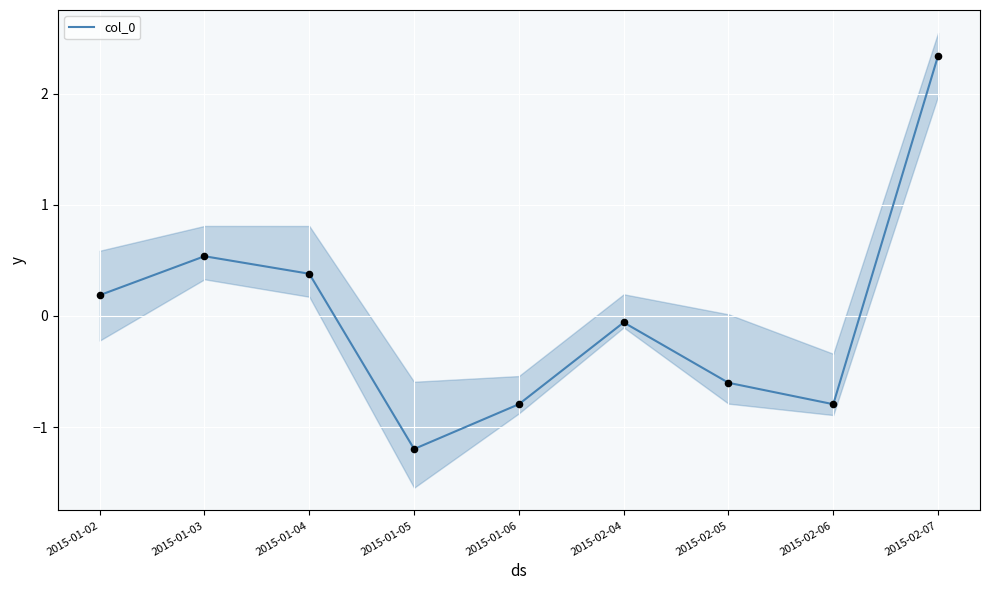

What is the change in value from 2015-01-06 to 2015-02-04?

+0.7